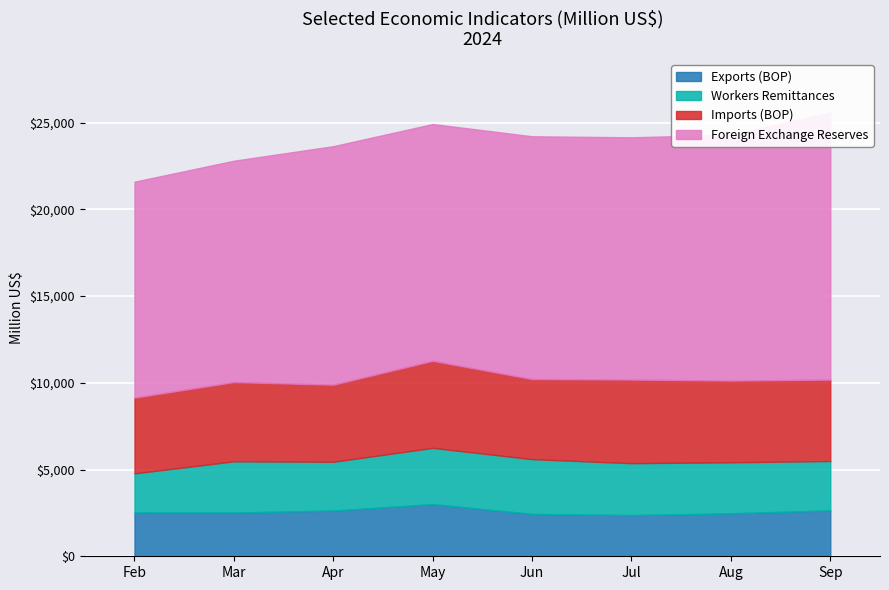

At which category does Workers Remittances reach its first local valley?

Apr